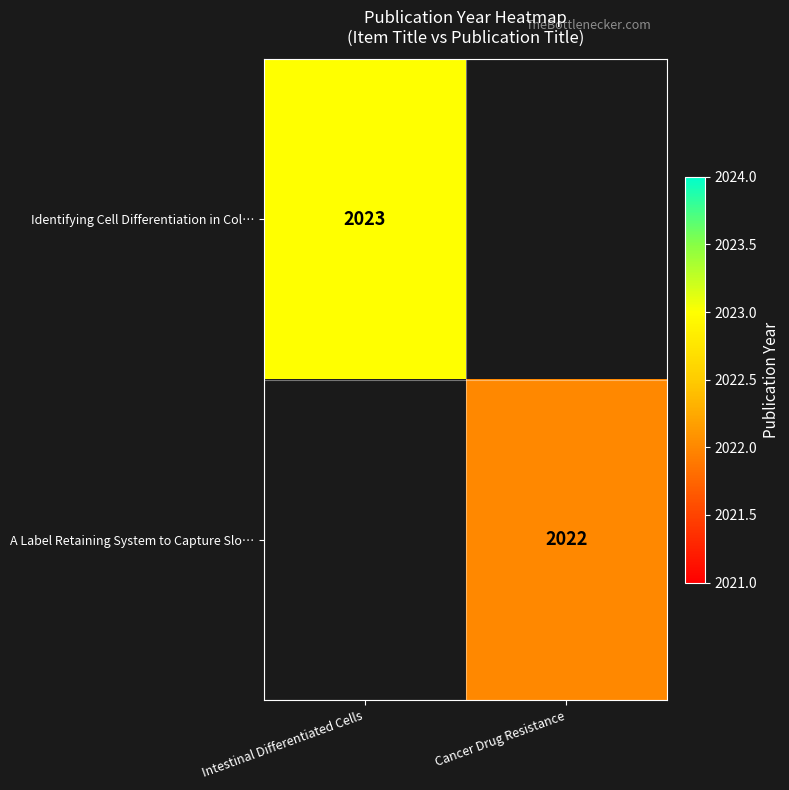

Is the value of A Label Retaining System to Capture Slo… at Cancer Drug Resistance greater than the value of Identifying Cell Differentiation in Col… at Intestinal Differentiated Cells?

No